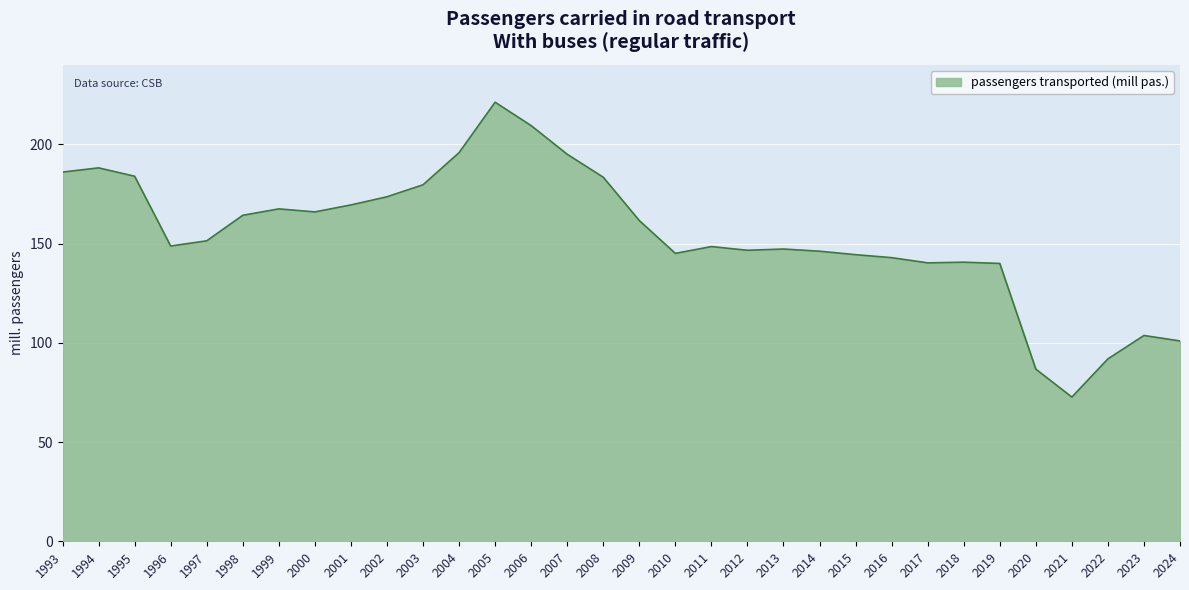

How many lines are shown in the chart?

1